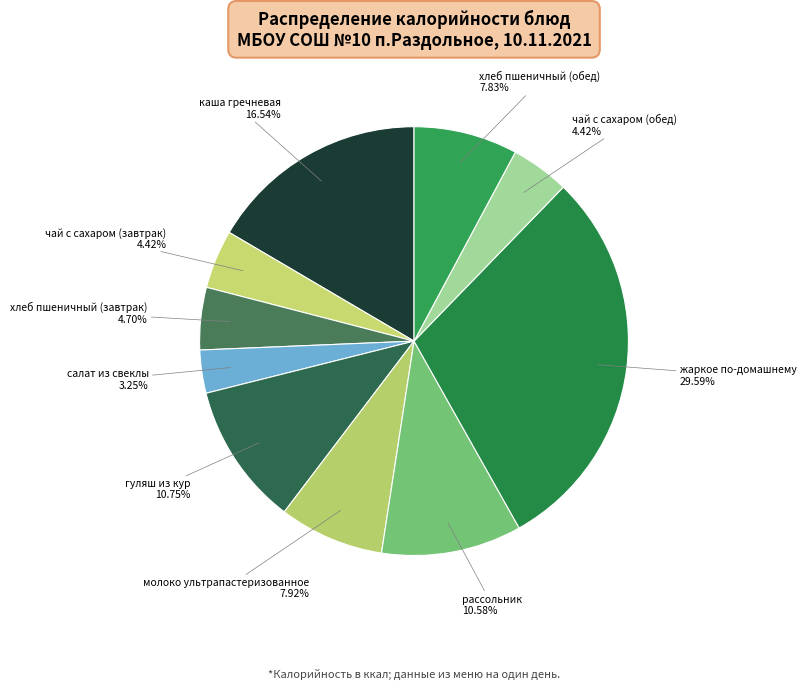

How many slices are in this pie chart?

10